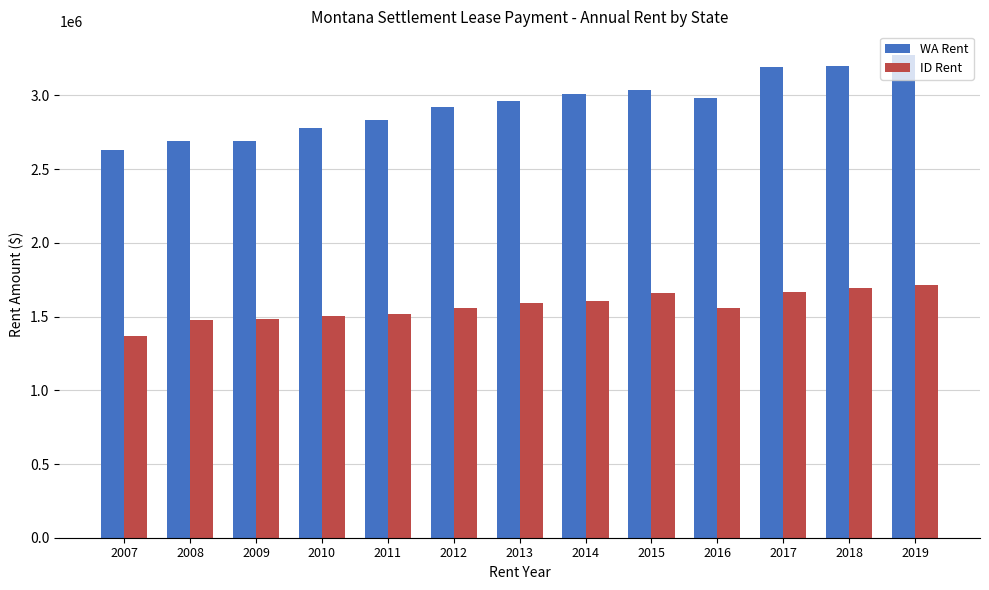

What is the maximum value shown in the chart?

3271207.0